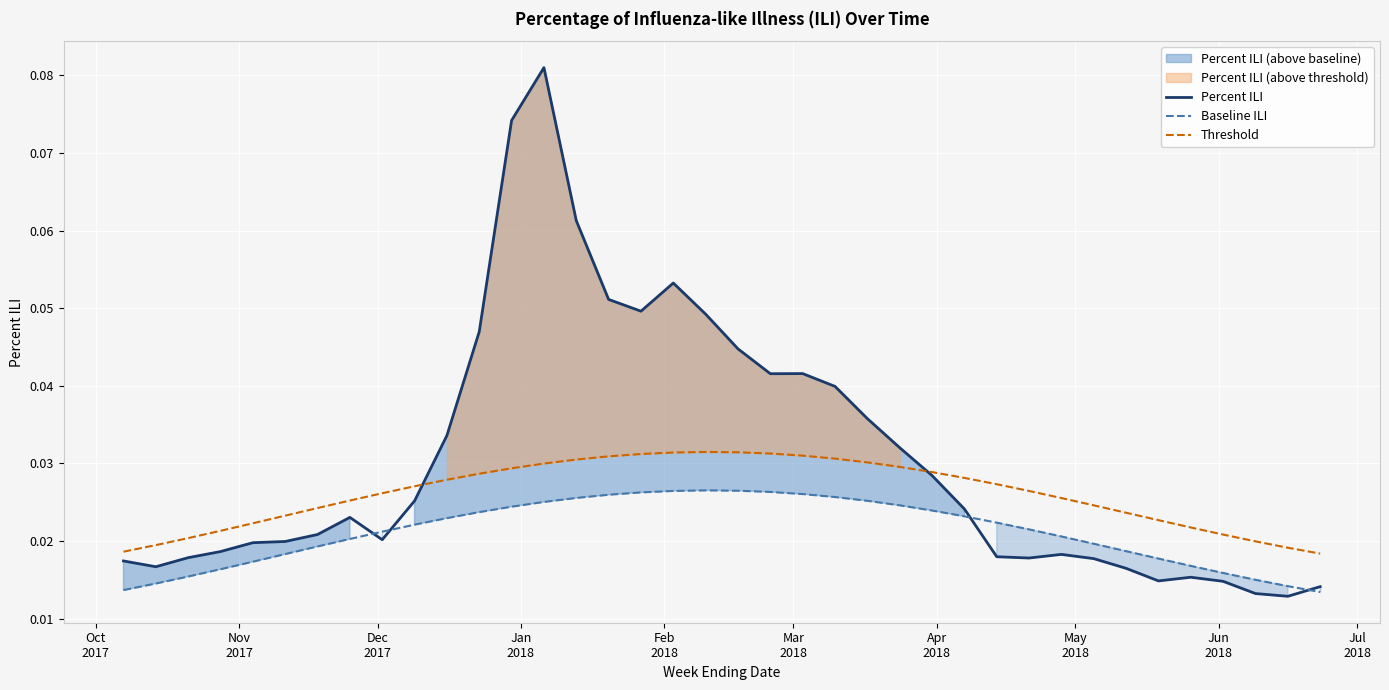

True or false: Baseline ILI and Threshold cross at least once.

False